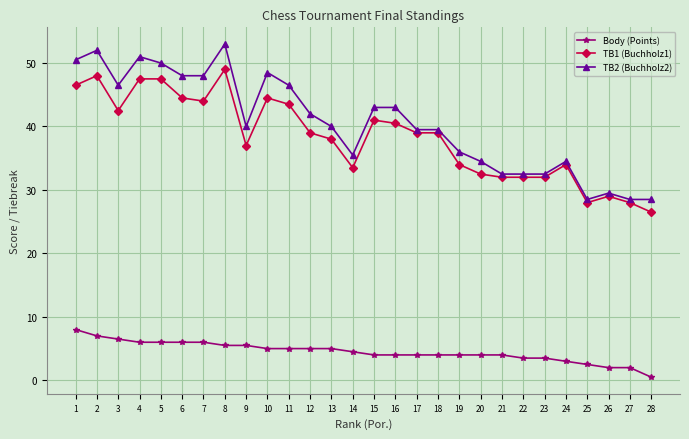

What is the difference between the maximum and minimum values in the TB1 (Buchholz1) series?

22.5